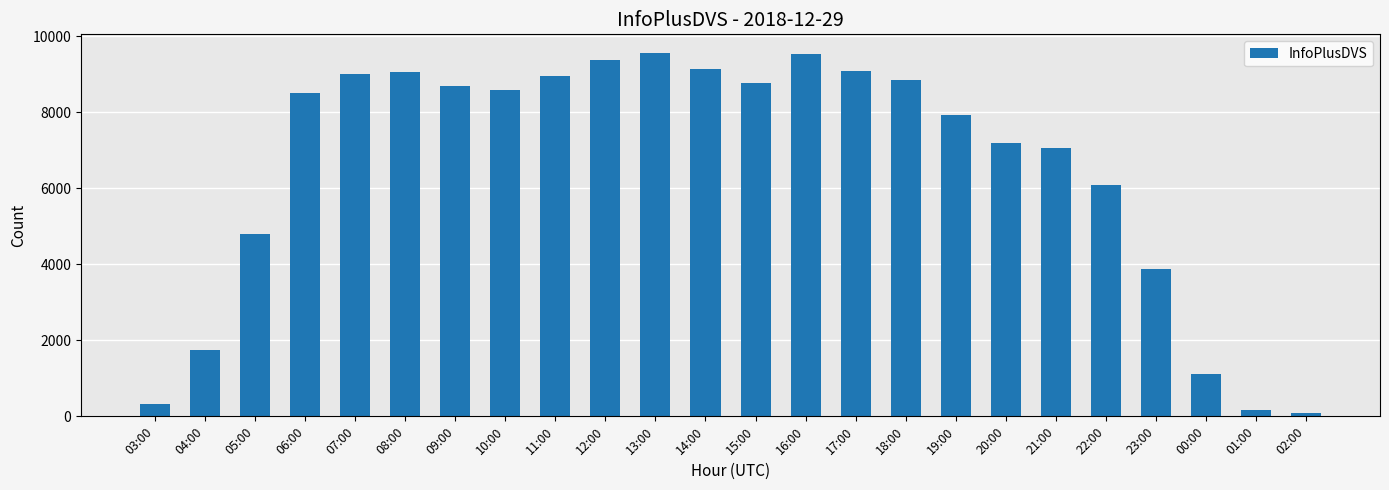

True or false: the data shows 8702 at 09:00.

True